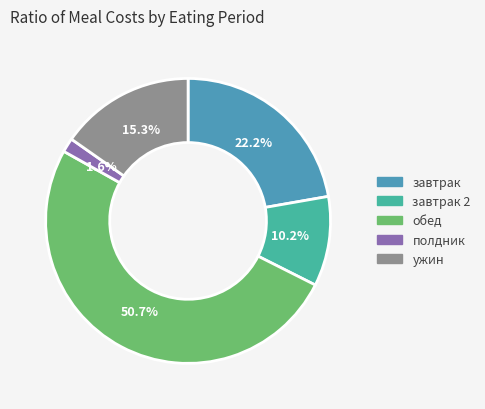

How many slices are in this pie chart?

5